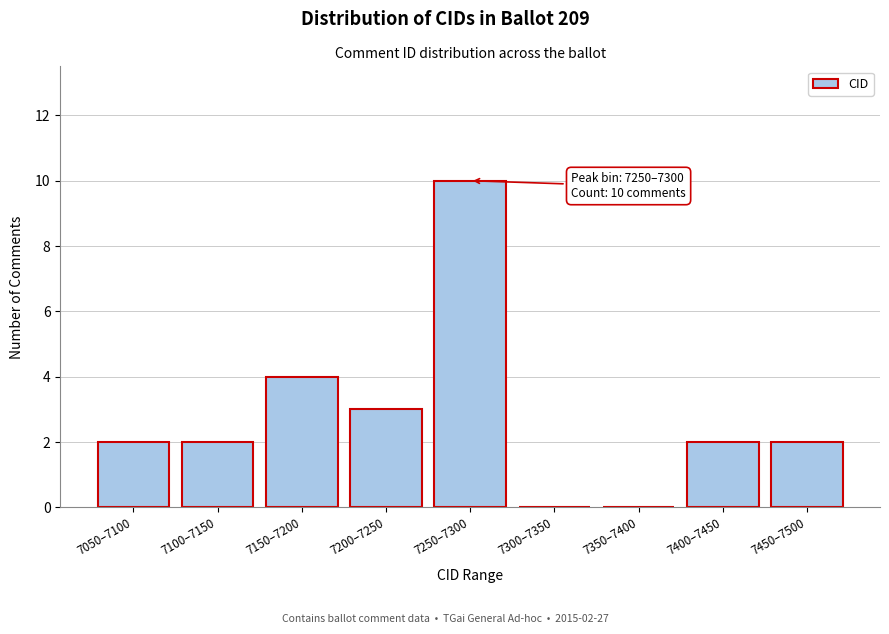

Reading right to left, extract all data points from this chart.

7450–7500=2	7400–7450=2	7350–7400=0	7300–7350=0	7250–7300=10	7200–7250=3	7150–7200=4	7100–7150=2	7050–7100=2